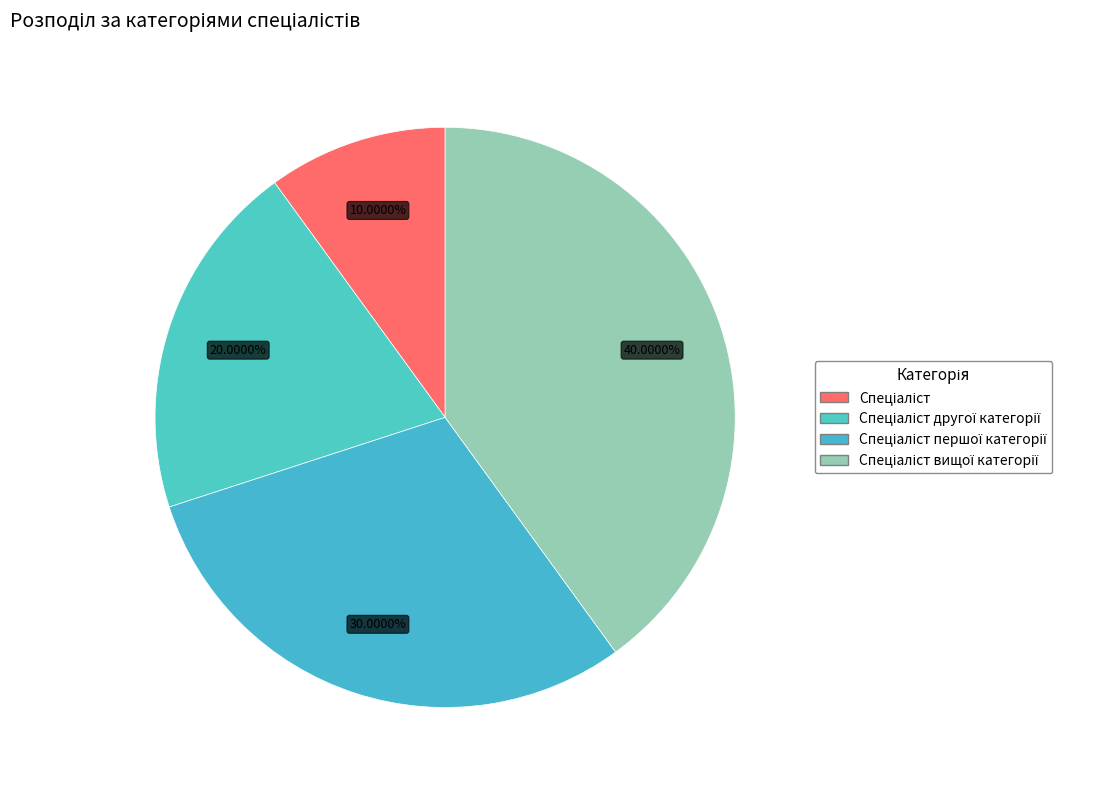

To the nearest percent, what is the difference between the largest and smallest slice percentages?

30%